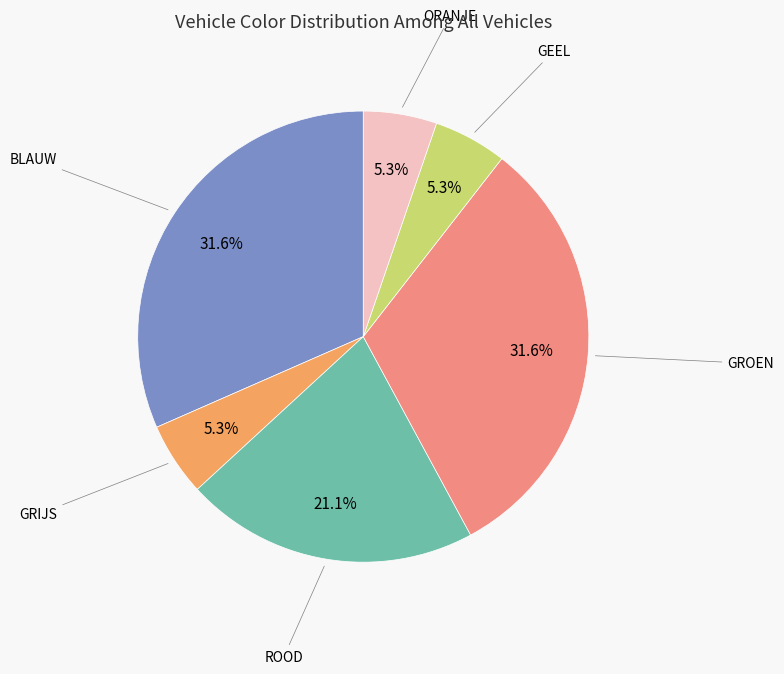

How many slices are in this pie chart?

6